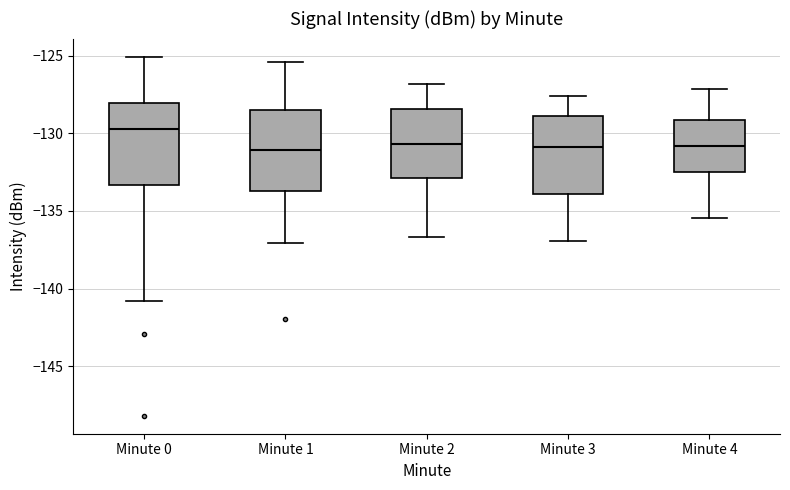

Reading left to right, transcribe this box plot: for each box, give where its median line is, the range the box spans, and where its two whiskers end, as read against the y-axis. The values are not printed on the chart, so give them approximately, as read against the axis.

Minute 0: median -129.5, box -133.5 to -128.0, whiskers -141.0 to -125.0
Minute 1: median -131.0, box -133.5 to -128.5, whiskers -137.0 to -125.5
Minute 2: median -130.5, box -133.0 to -128.5, whiskers -136.5 to -127.0
Minute 3: median -131.0, box -134.0 to -129.0, whiskers -137.0 to -127.5
Minute 4: median -131.0, box -132.5 to -129.0, whiskers -135.5 to -127.0